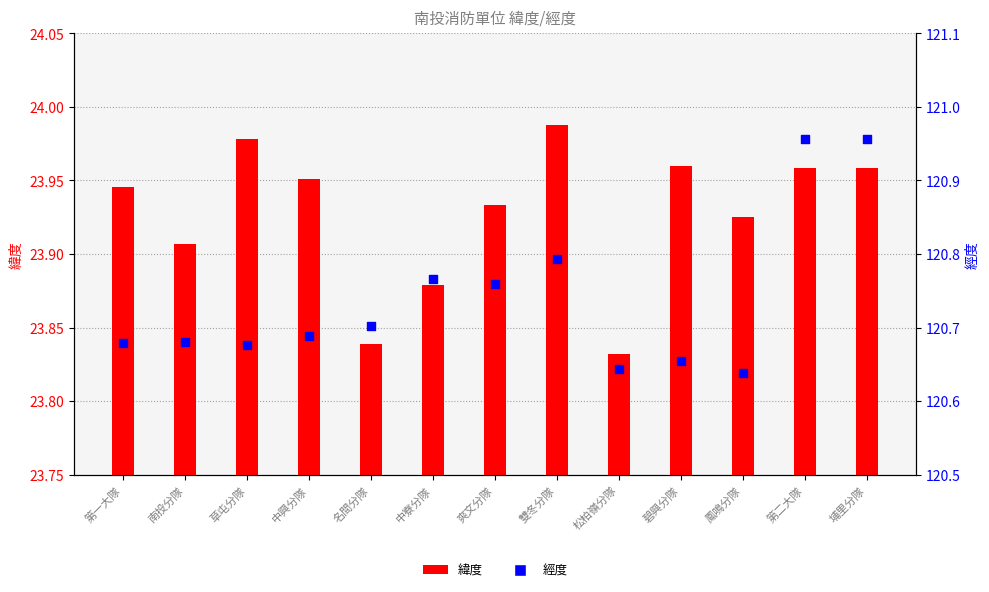

Which series contains the lowest Y value?

緯度